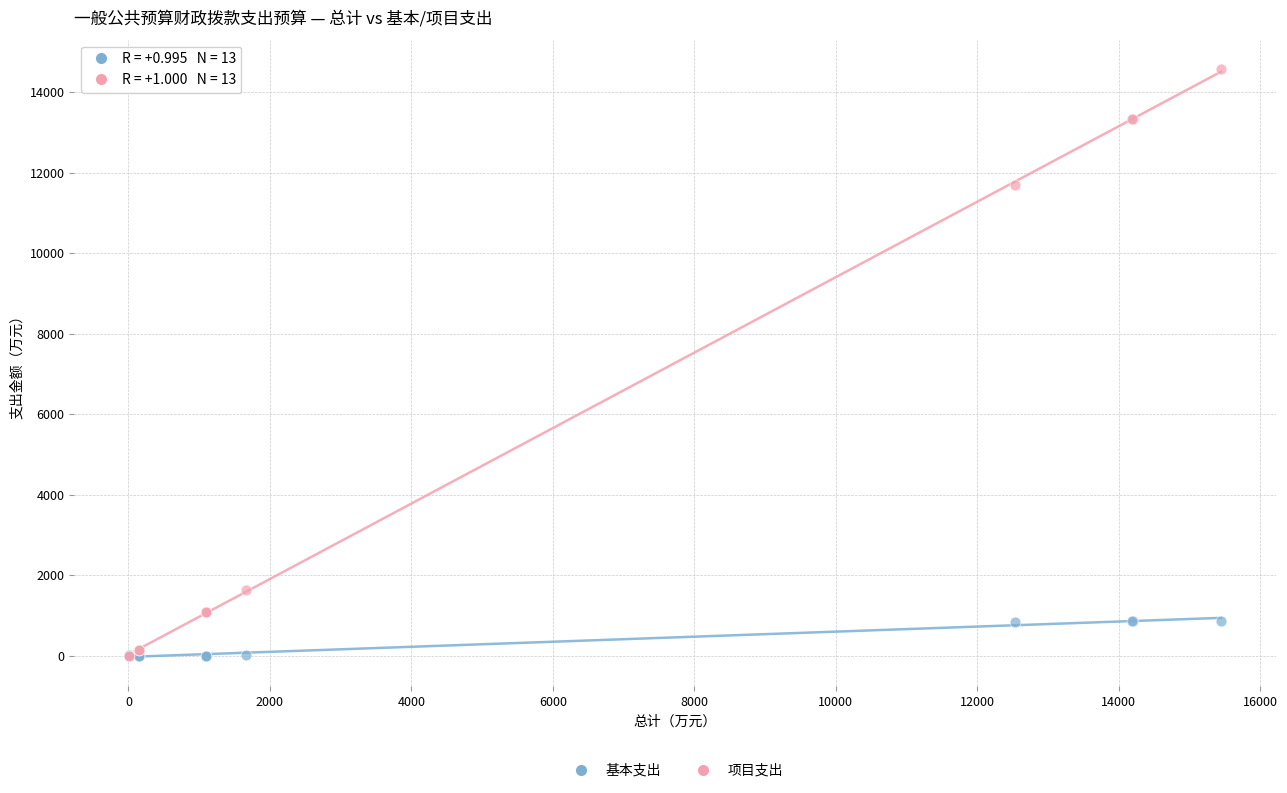

Which series reaches the maximum Y coordinate?

项目支出